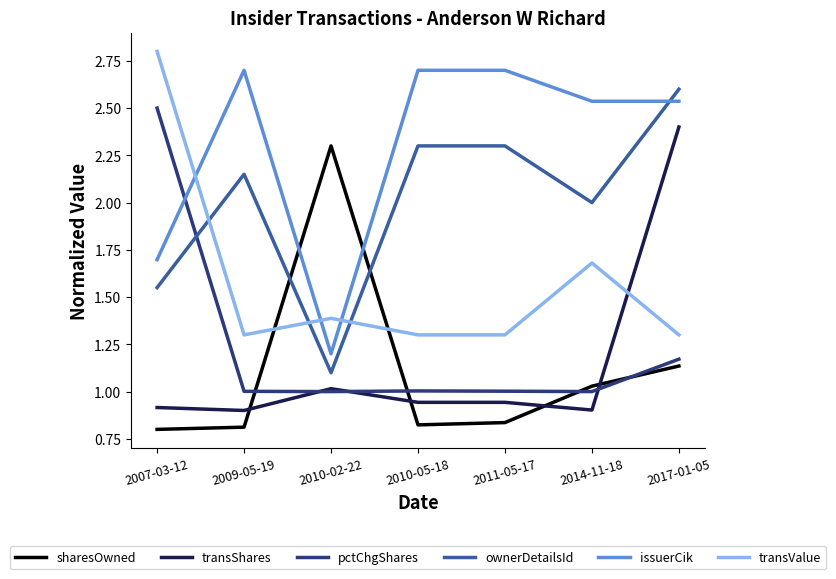

True or false: ownerDetailsId and transShares cross at least once.

False